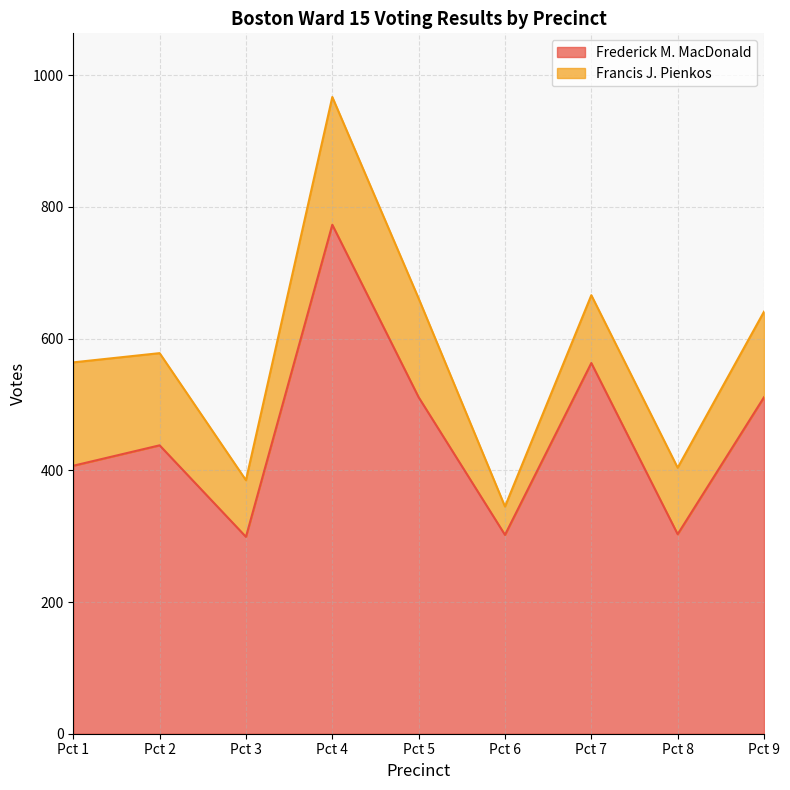

True or false: the data shows 413 at Pct 8.

False